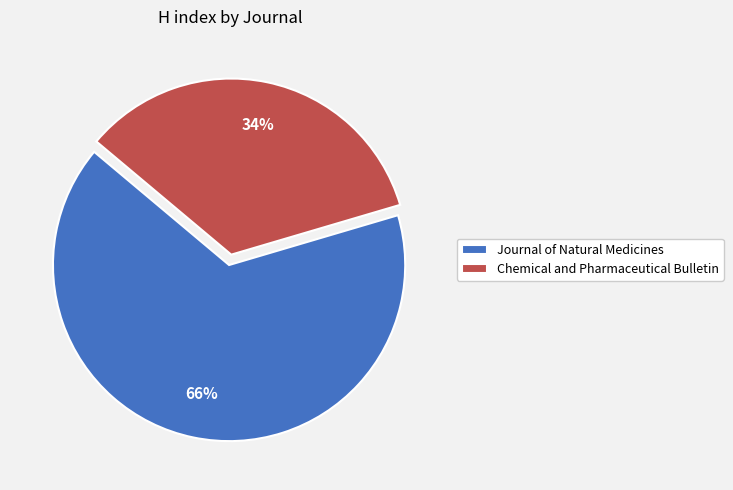

Which slice is the smallest?

Chemical and Pharmaceutical Bulletin